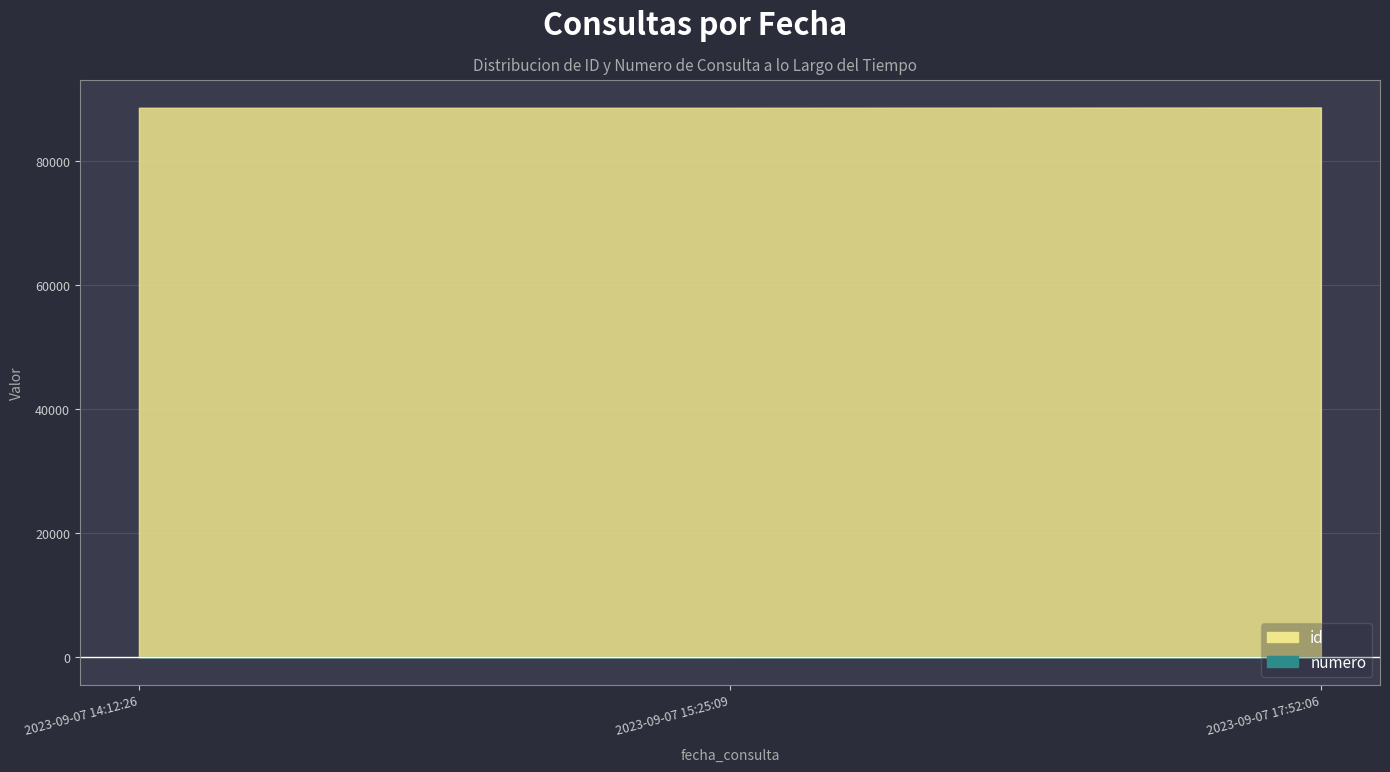

What is the value of the numero point at the 1st from the left?

1